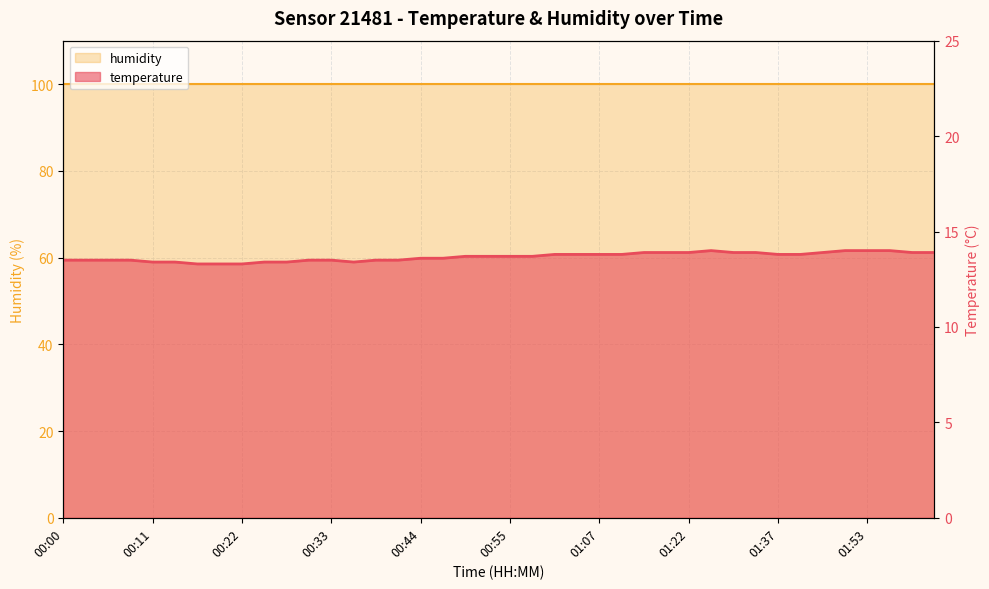

The chart shows a value of 13.3 at 00:19. True or false?

True